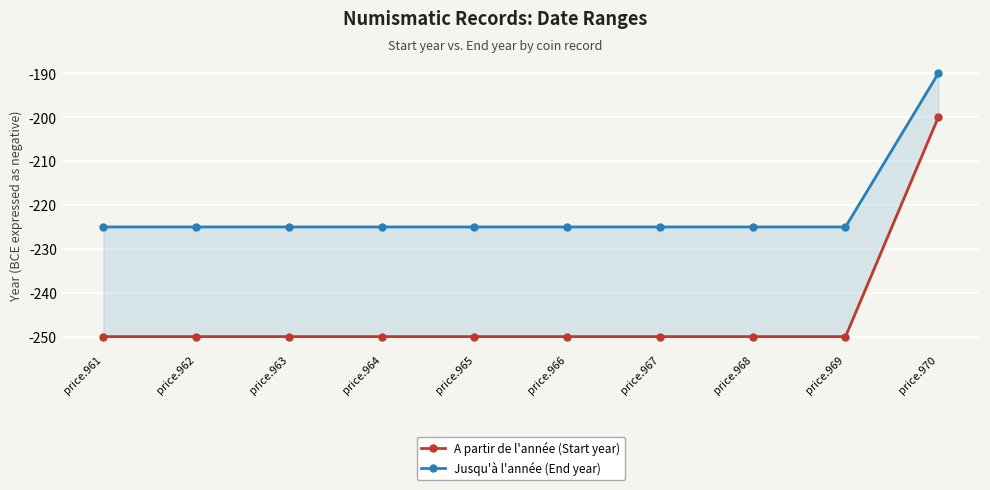

What is the average value of the Jusqu'à l'année (End year) series?

-222